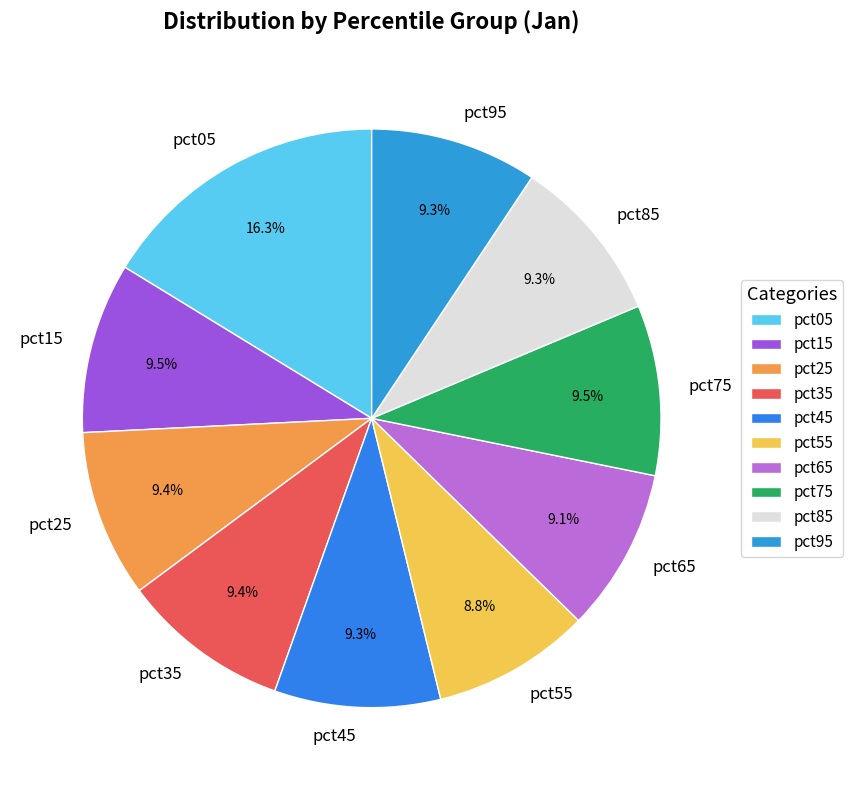

Does any single category account for the majority?

No